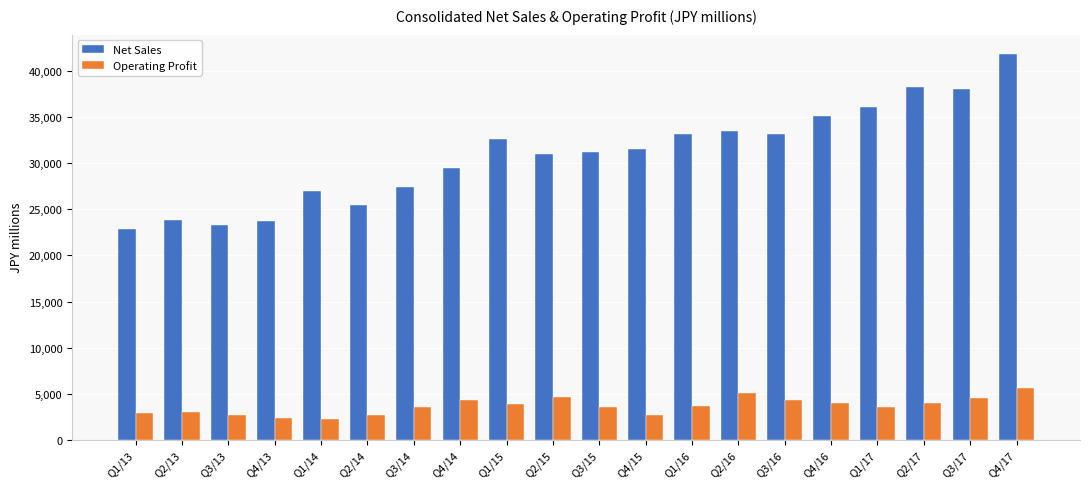

What value does the Operating Profit series have at Q3/15?

3584